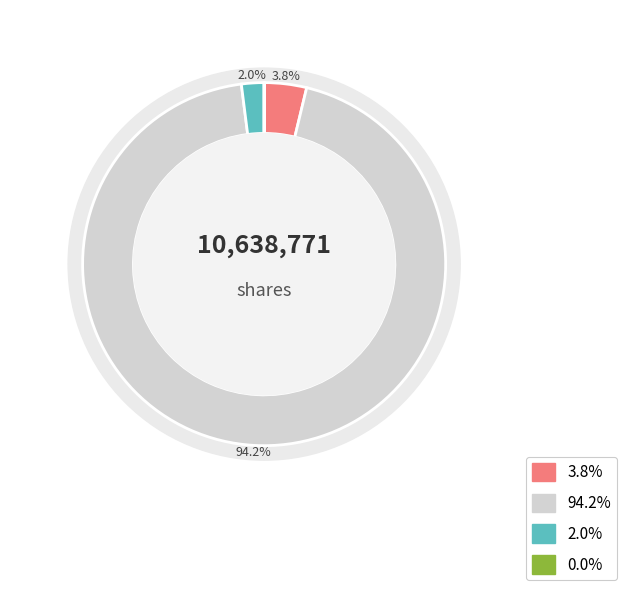

True or false: Common stock, shares authorized accounts for 94% of the total.

True